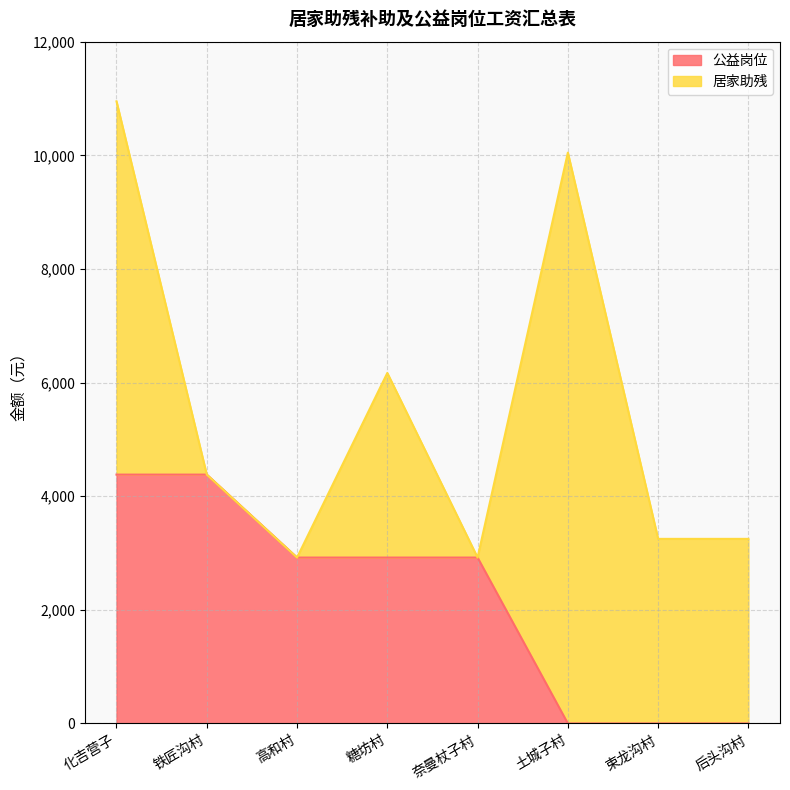

What is the highest value of the 公益岗位 series?

4380